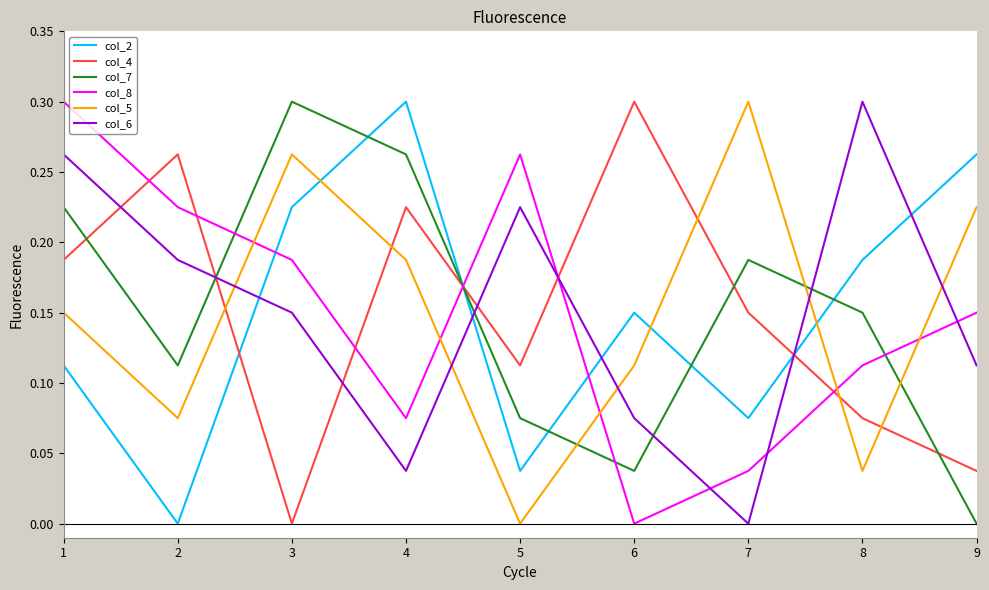

True or false: col_8 has a value of 0.4 at 5.

False